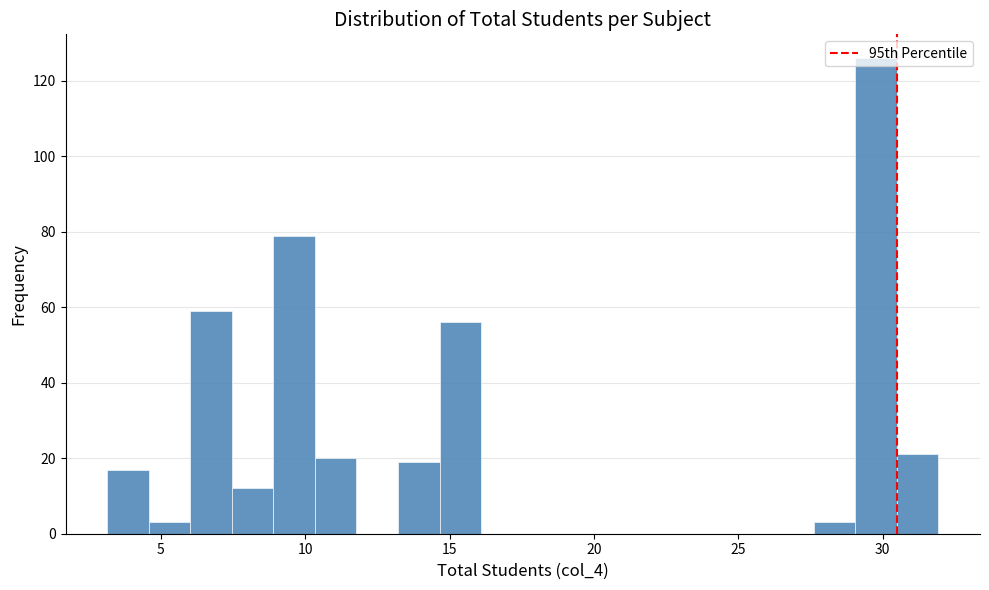

Read against the x-axis, roughly where is the centre of the tallest bar?

30.0